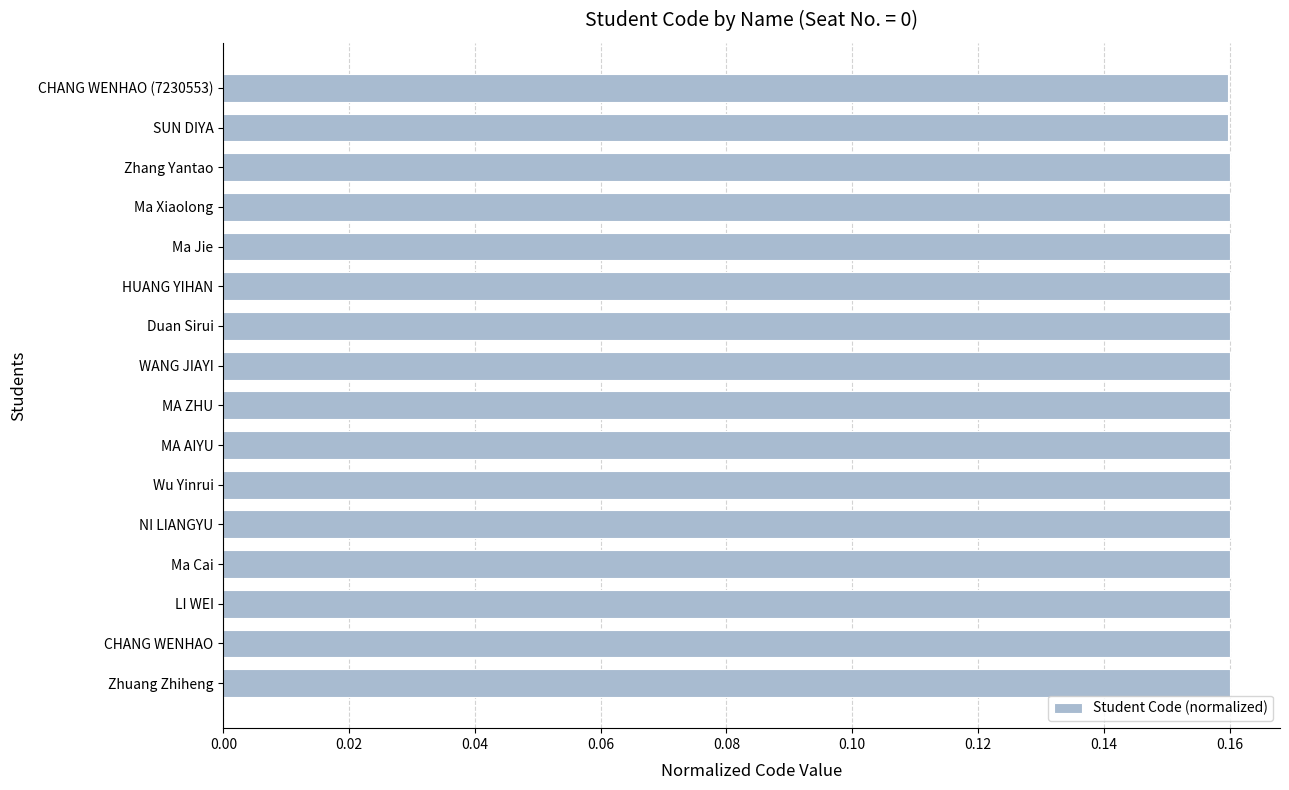

Count the values in the range 0 to 1.

16